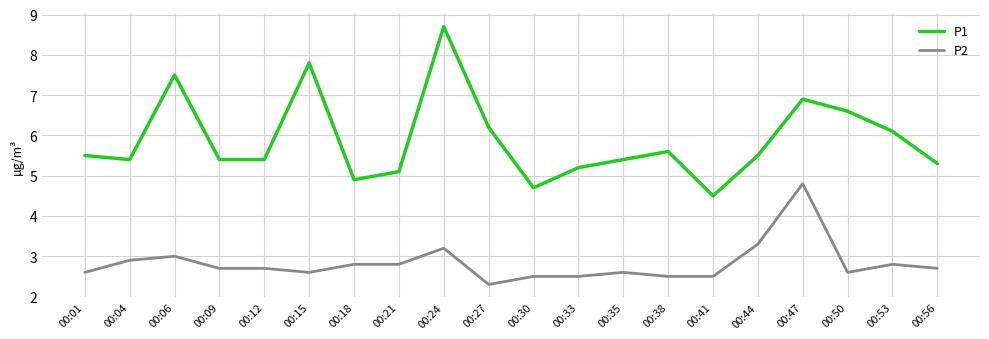

True or false: P1 and P2 cross at least once.

False